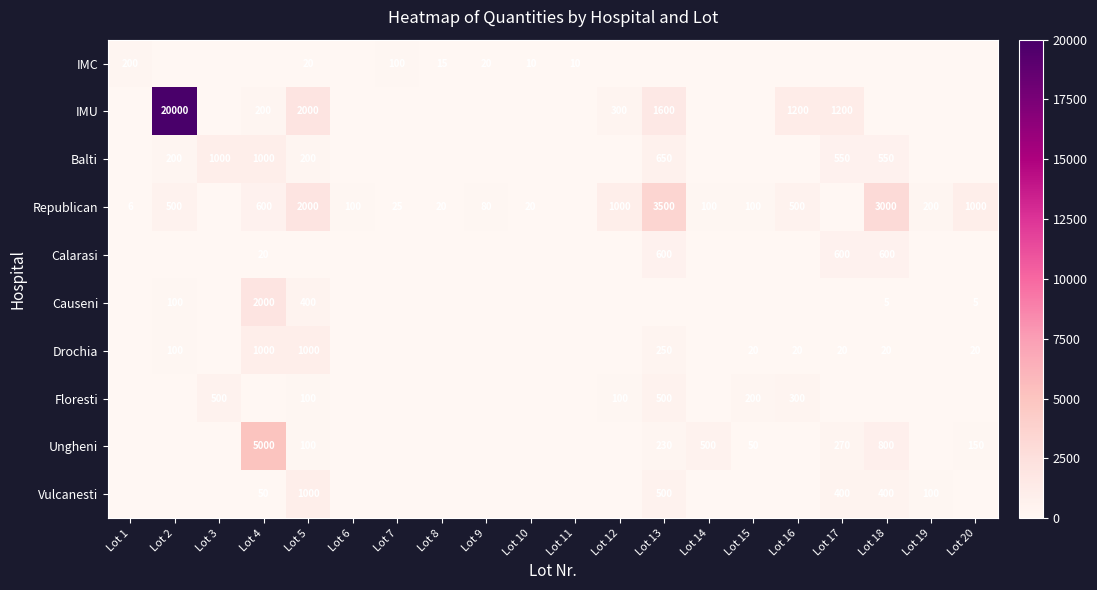

True or false: Floresti has a value of -244 at Lot 14.

False